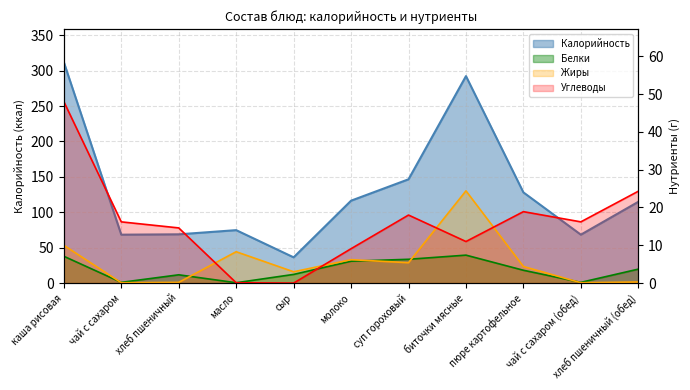

At which label does Углеводы reach its minimum?

сыр